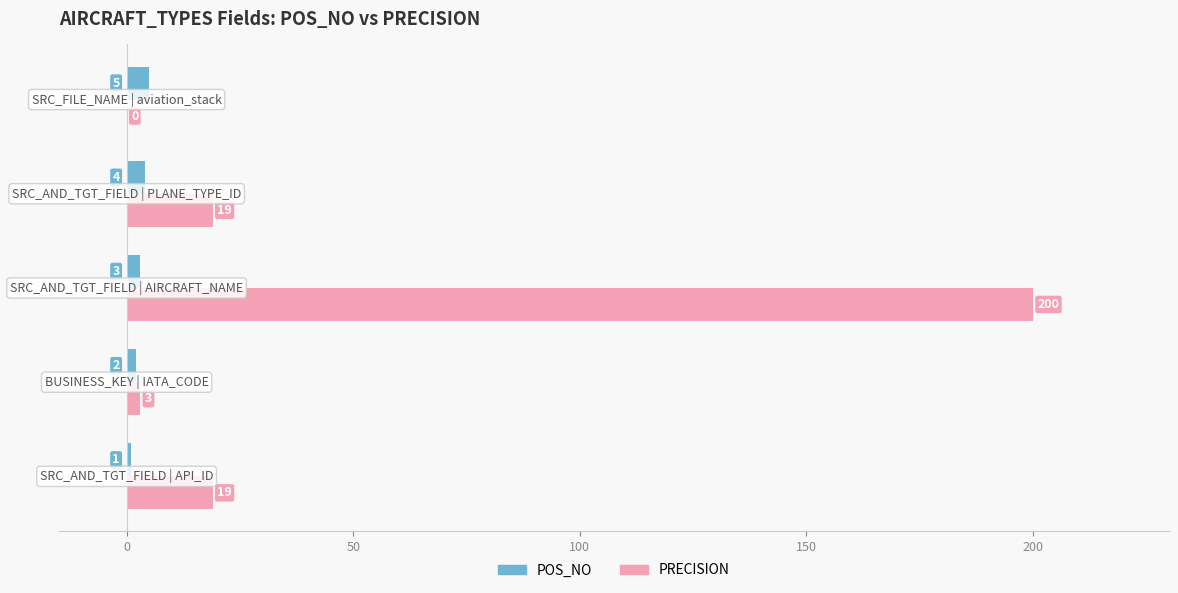

What is the sum of all PRECISION values?

241